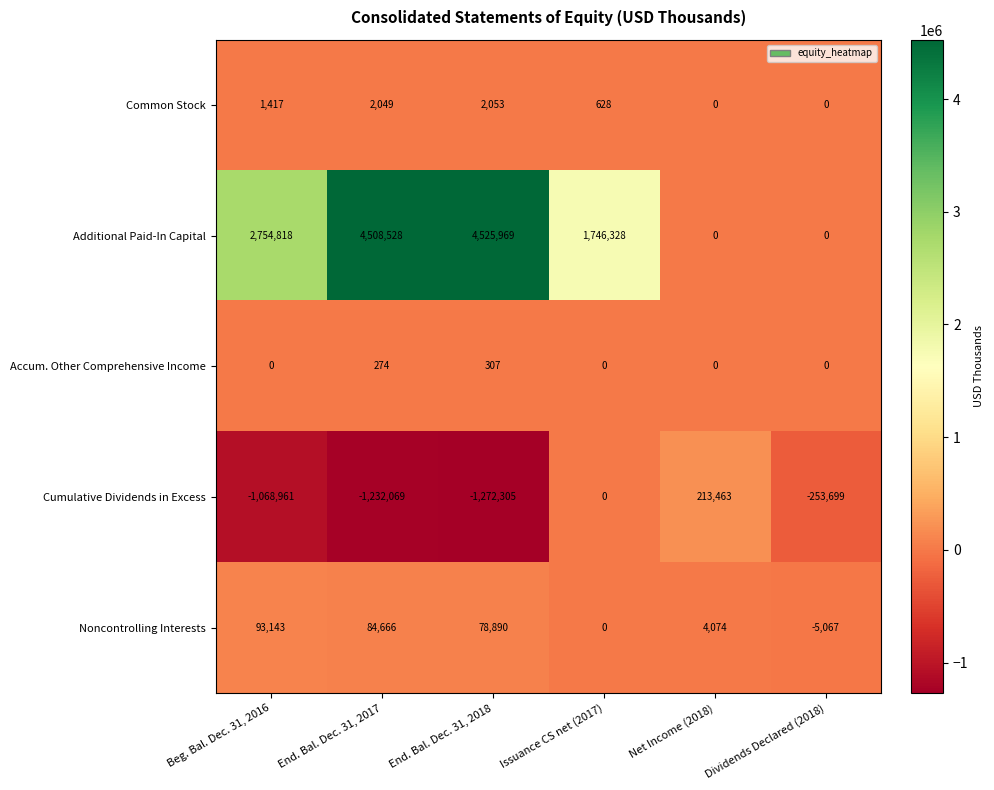

The Common Stock series shows 628 at Issuance CS net (2017). True or false?

True